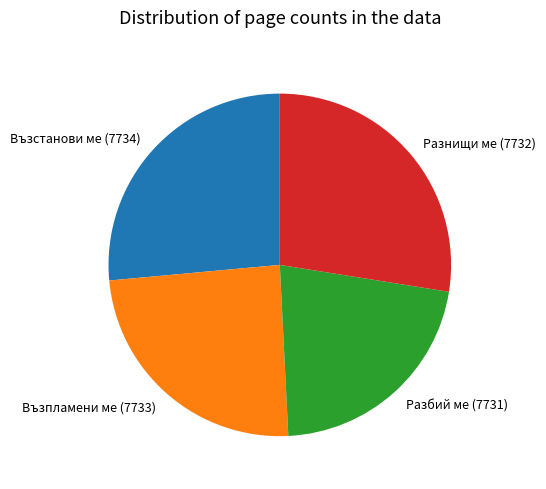

Do Възстанови ме (7734) and Разбий ме (7731) together represent more than half of the pie?

No